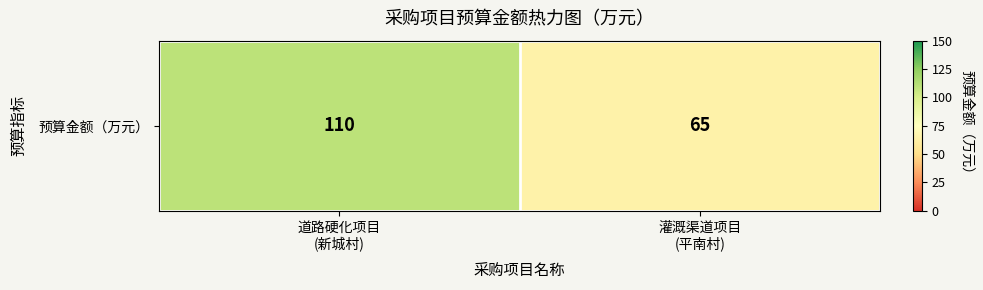

How many values are between 65 and 110?

2